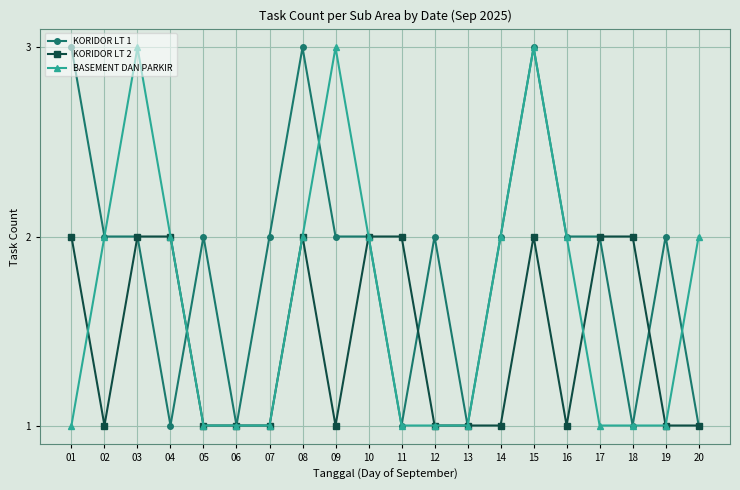

The value of KORIDOR LT 2 at 19 is 1. True or false?

True